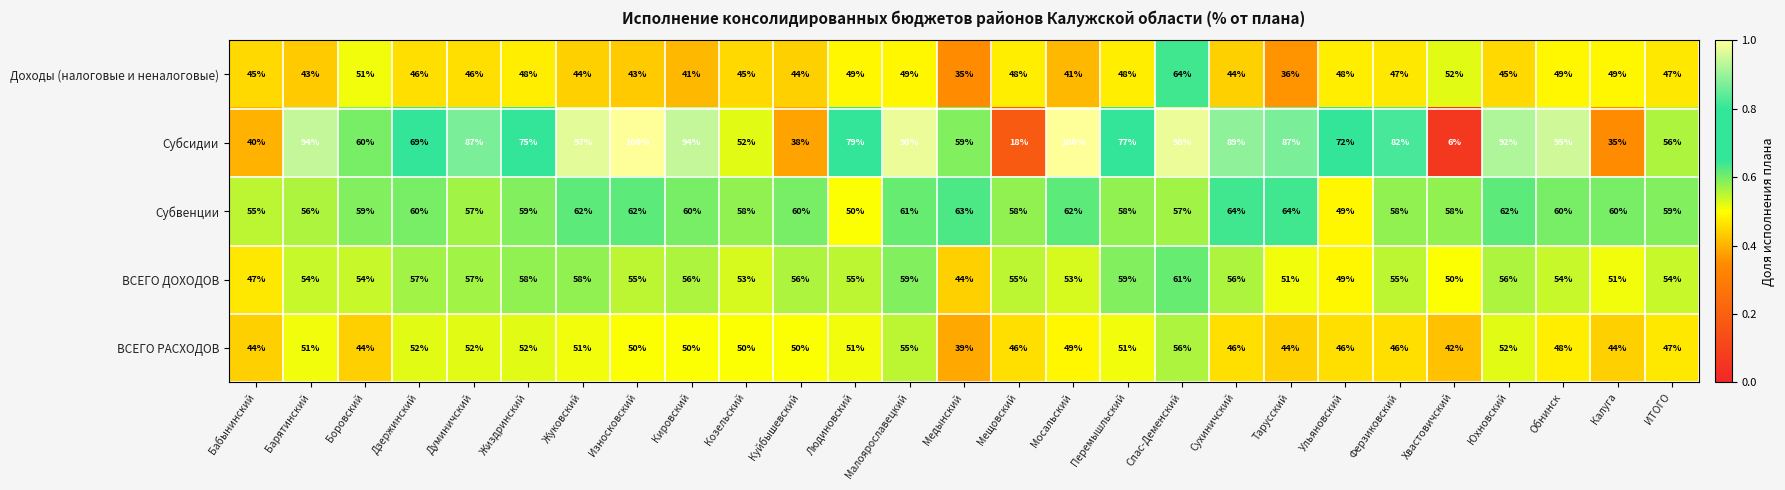

What is the approximate value of Доходы (налоговые и неналоговые) at Перемышльский?

48